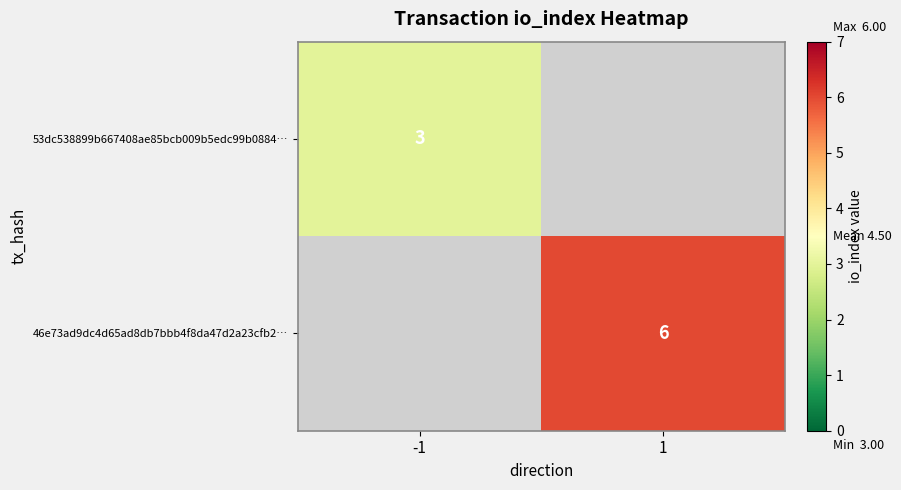

Is it true that 46e73ad9dc4d65ad8db7bbb4f8da47d2a23cfb2… equals 2.8 at 1?

False